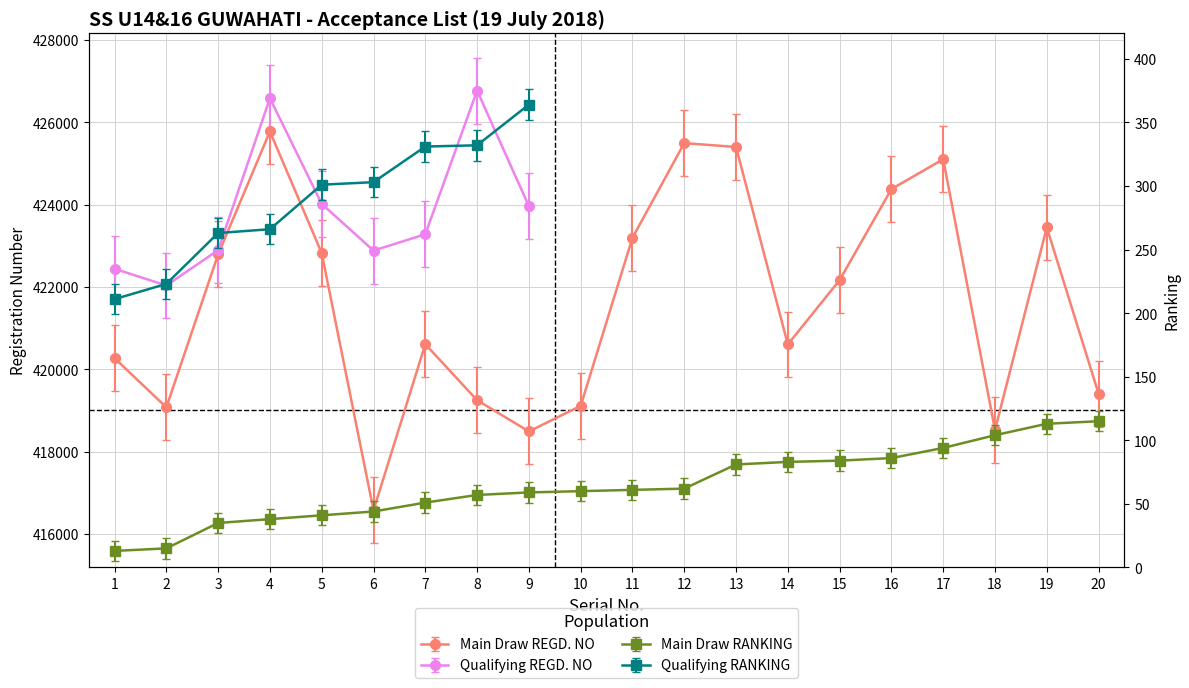

What is the sum of the Main Draw REGD. NO values at 4 and 9?

844263